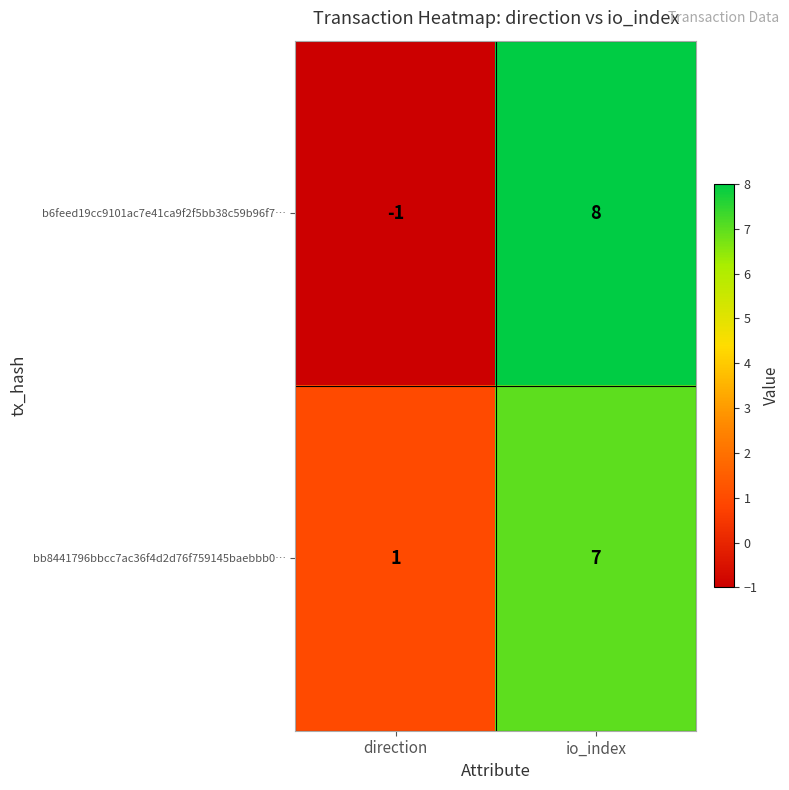

Count the number of data series in this chart.

2